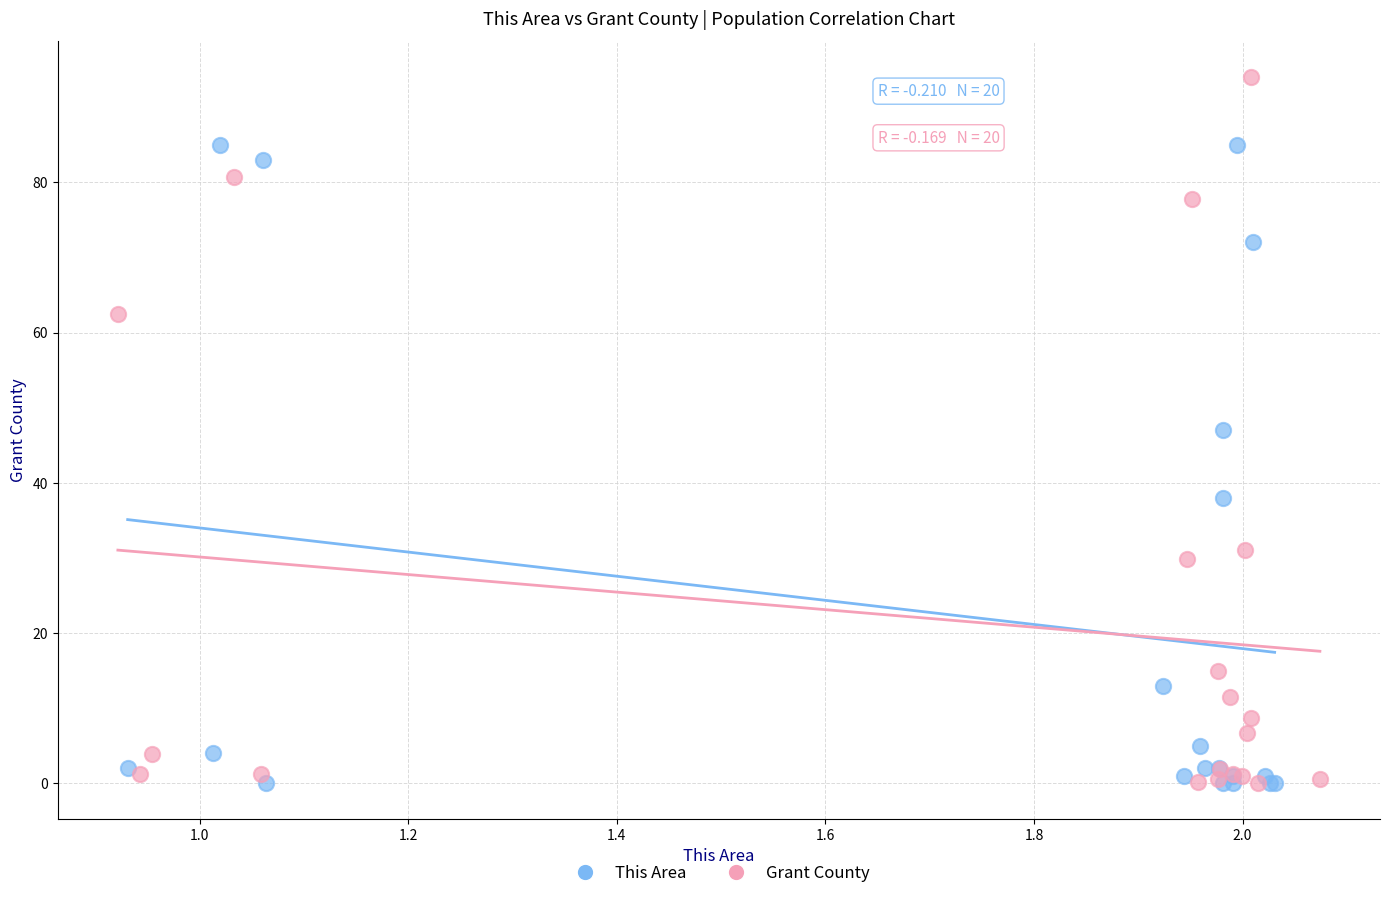

Which series reaches the maximum Y coordinate?

Grant County